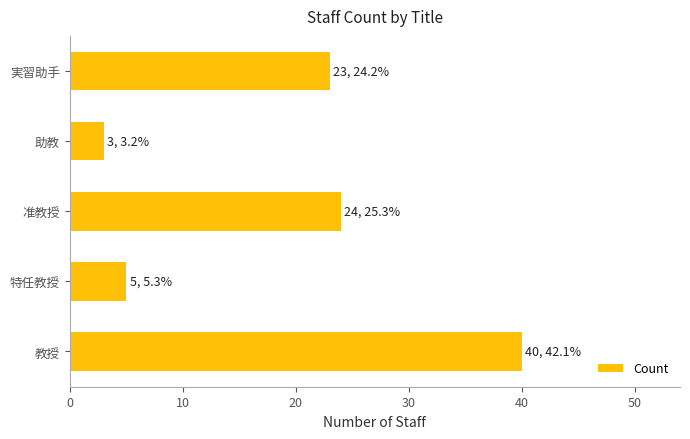

Count the number of categories in the chart.

5